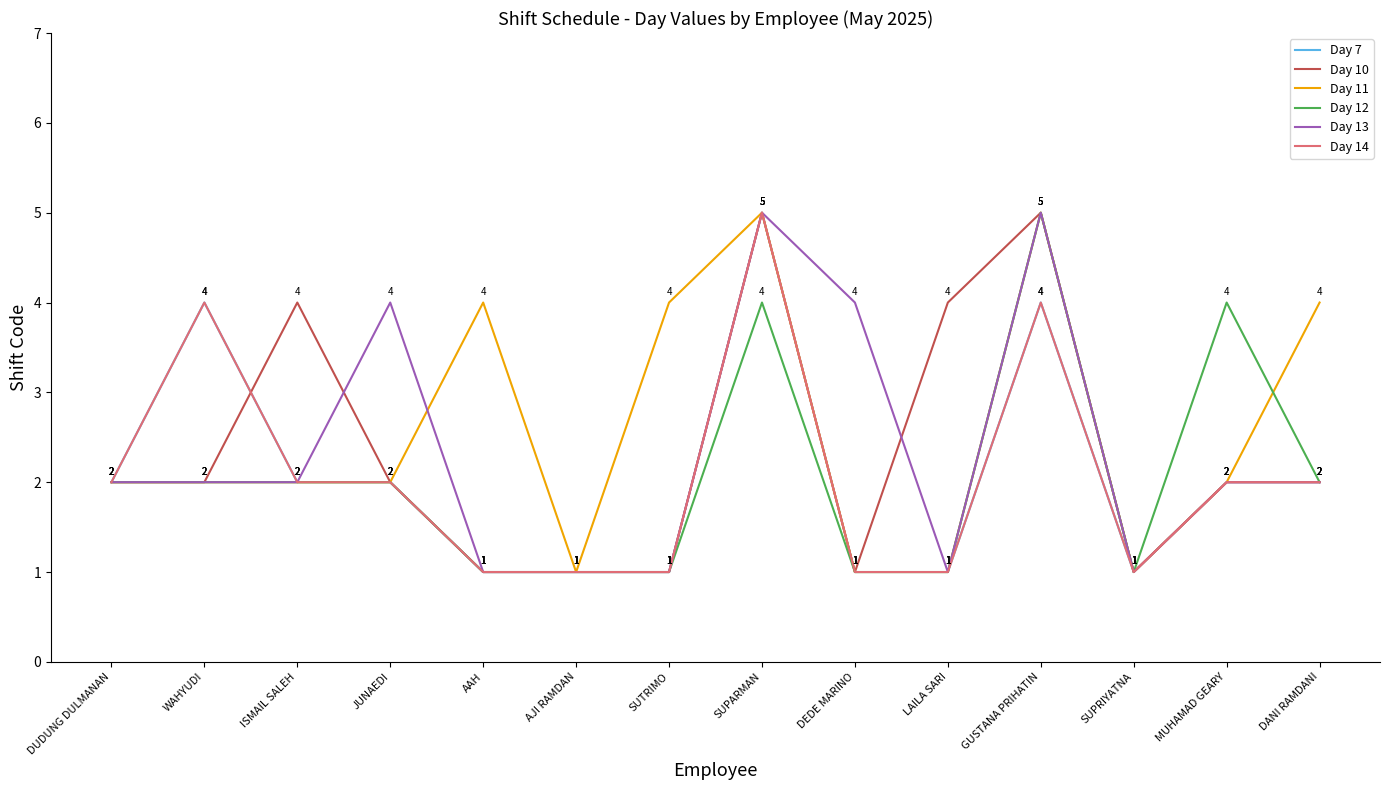

Reading left to right, what are all the values shown in this chart?

Day 7: DUDUNG DULMANAN=2	WAHYUDI=4	ISMAIL SALEH=2	JUNAEDI=2	AAH=1	AJI RAMDAN=1	SUTRIMO=1	SUPARMAN=5	DEDE MARINO=1	LAILA SARI=1	GUSTANA PRIHATIN=4	SUPRIYATNA=1	MUHAMAD GEARY=2	DANI RAMDANI=2
Day 10: DUDUNG DULMANAN=2	WAHYUDI=2	ISMAIL SALEH=4	JUNAEDI=2	AAH=1	AJI RAMDAN=1	SUTRIMO=1	SUPARMAN=5	DEDE MARINO=1	LAILA SARI=4	GUSTANA PRIHATIN=5	SUPRIYATNA=1	MUHAMAD GEARY=2	DANI RAMDANI=2
Day 11: DUDUNG DULMANAN=2	WAHYUDI=2	ISMAIL SALEH=2	JUNAEDI=2	AAH=4	AJI RAMDAN=1	SUTRIMO=4	SUPARMAN=5	DEDE MARINO=1	LAILA SARI=1	GUSTANA PRIHATIN=5	SUPRIYATNA=1	MUHAMAD GEARY=2	DANI RAMDANI=4
Day 12: DUDUNG DULMANAN=2	WAHYUDI=2	ISMAIL SALEH=2	JUNAEDI=2	AAH=1	AJI RAMDAN=1	SUTRIMO=1	SUPARMAN=4	DEDE MARINO=1	LAILA SARI=1	GUSTANA PRIHATIN=5	SUPRIYATNA=1	MUHAMAD GEARY=4	DANI RAMDANI=2
Day 13: DUDUNG DULMANAN=2	WAHYUDI=2	ISMAIL SALEH=2	JUNAEDI=4	AAH=1	AJI RAMDAN=1	SUTRIMO=1	SUPARMAN=5	DEDE MARINO=4	LAILA SARI=1	GUSTANA PRIHATIN=5	SUPRIYATNA=1	MUHAMAD GEARY=2	DANI RAMDANI=2
Day 14: DUDUNG DULMANAN=2	WAHYUDI=4	ISMAIL SALEH=2	JUNAEDI=2	AAH=1	AJI RAMDAN=1	SUTRIMO=1	SUPARMAN=5	DEDE MARINO=1	LAILA SARI=1	GUSTANA PRIHATIN=4	SUPRIYATNA=1	MUHAMAD GEARY=2	DANI RAMDANI=2